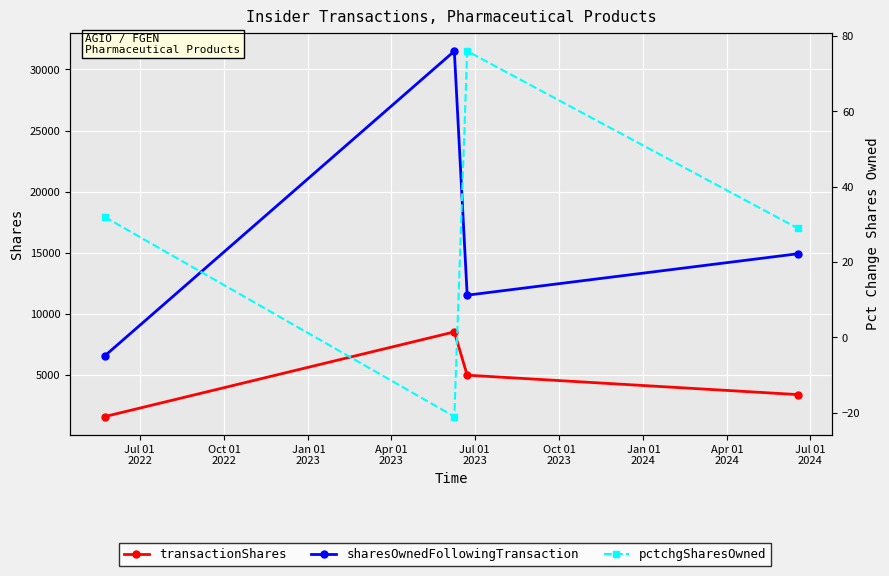

How many distinct data groups are displayed?

3